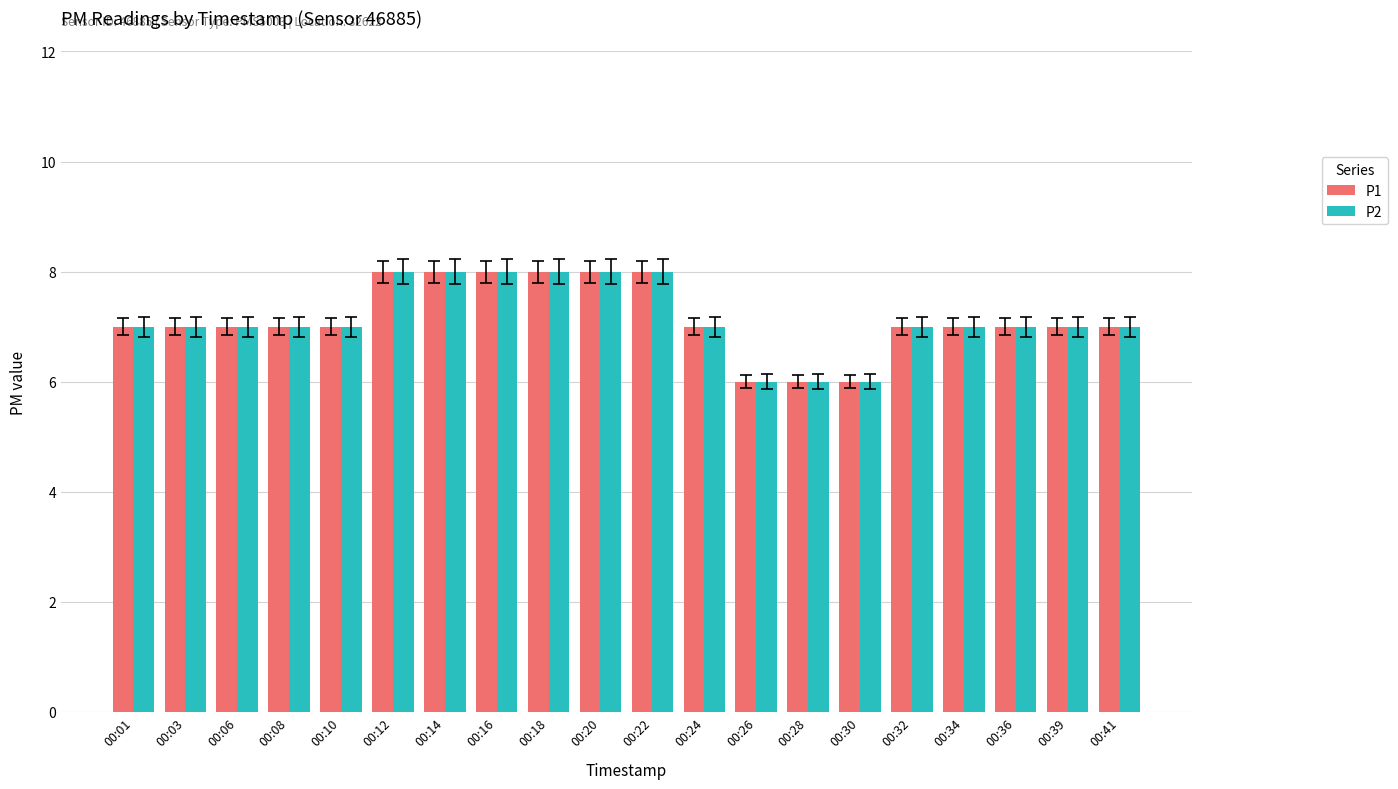

What is the total value across all series at 00:01?

14